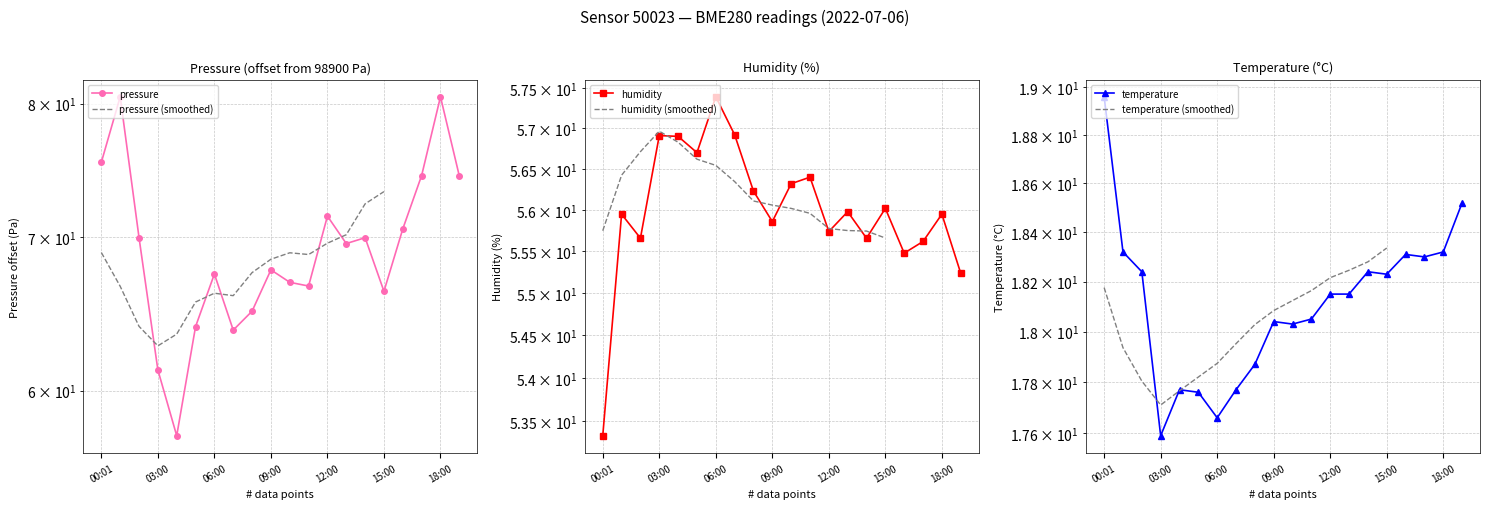

At which label does humidity reach its minimum?

00:01